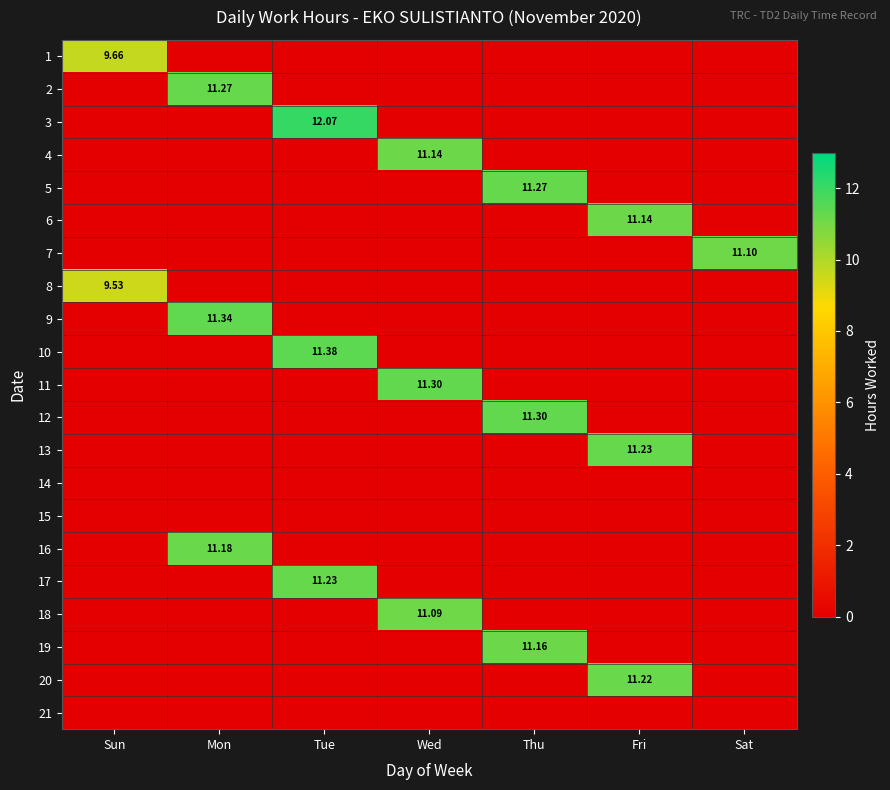

The value of 8 at Mon is 6.2. True or false?

False